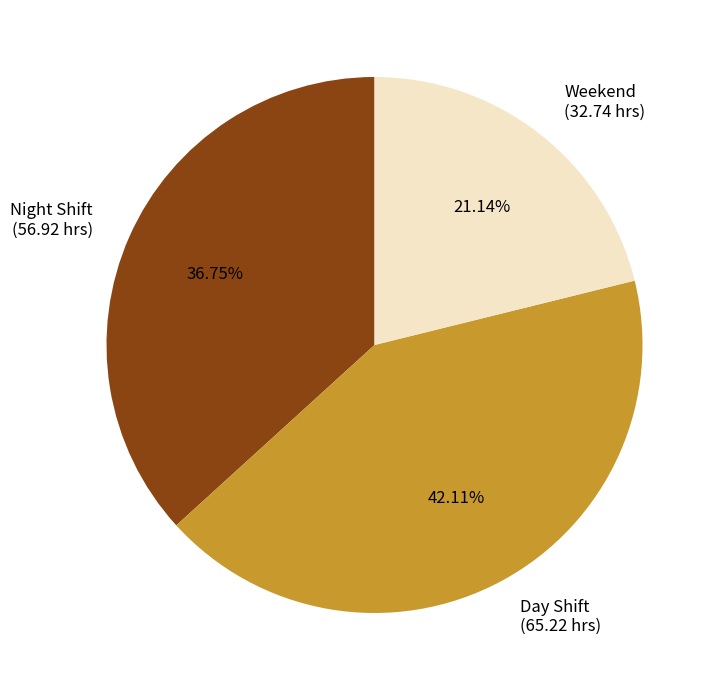

What is the ratio of the value at Weekend to the value at Day Shift?

0.5